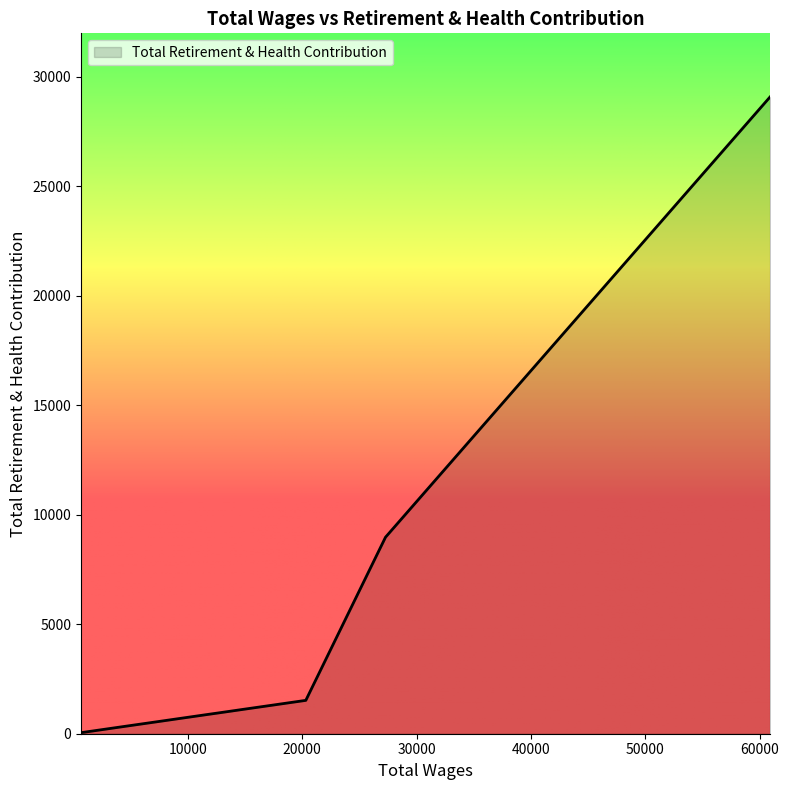

What is the maximum value shown in the chart?

29073